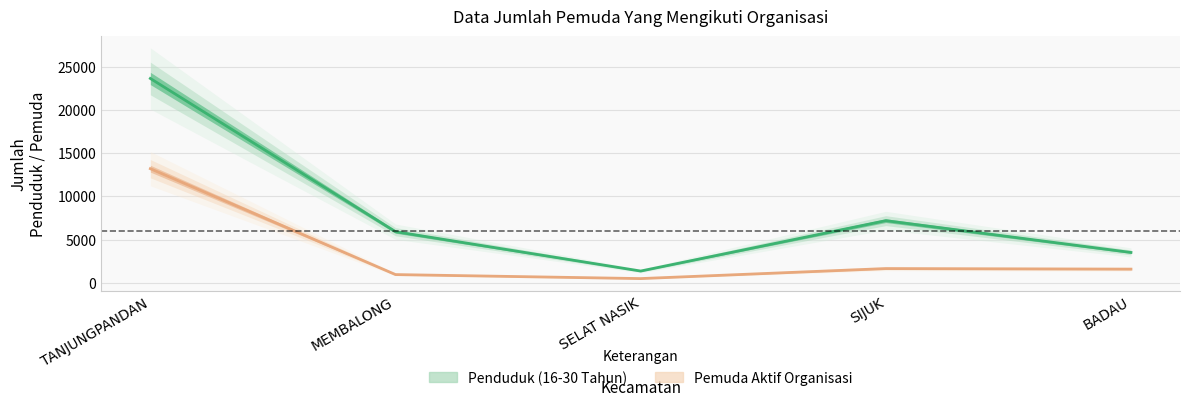

How many interior local valleys does the Penduduk (16-30 Tahun) series have?

1